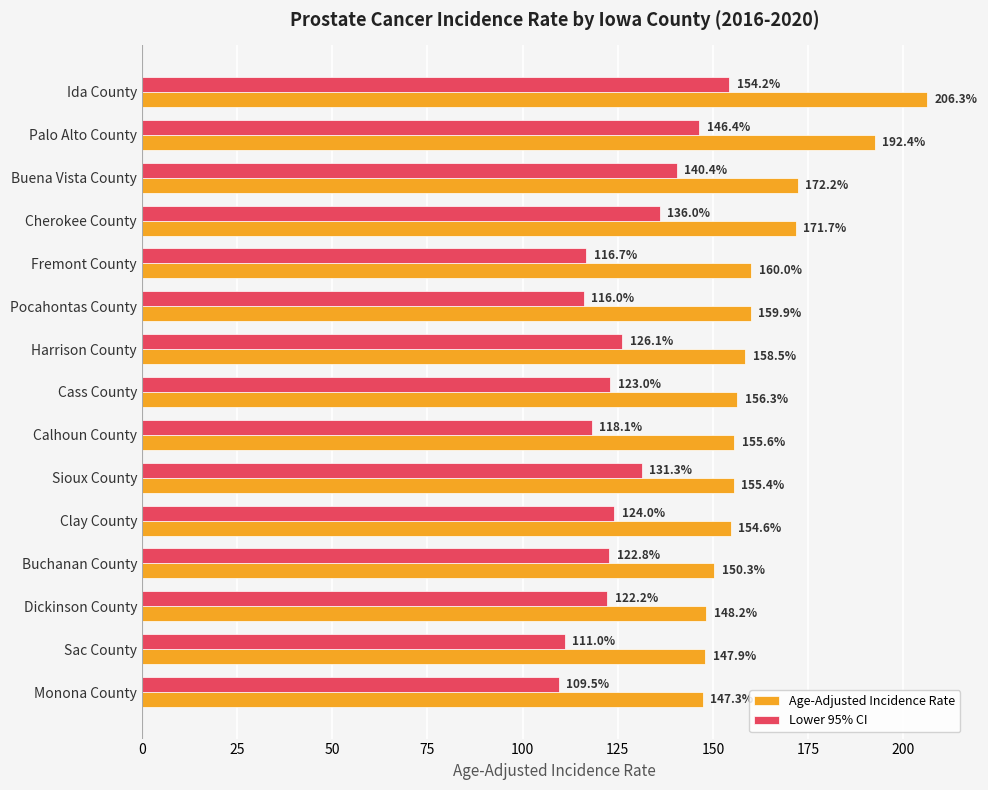

Is it true that Age-Adjusted Incidence Rate equals 95.1 at Harrison County?

False